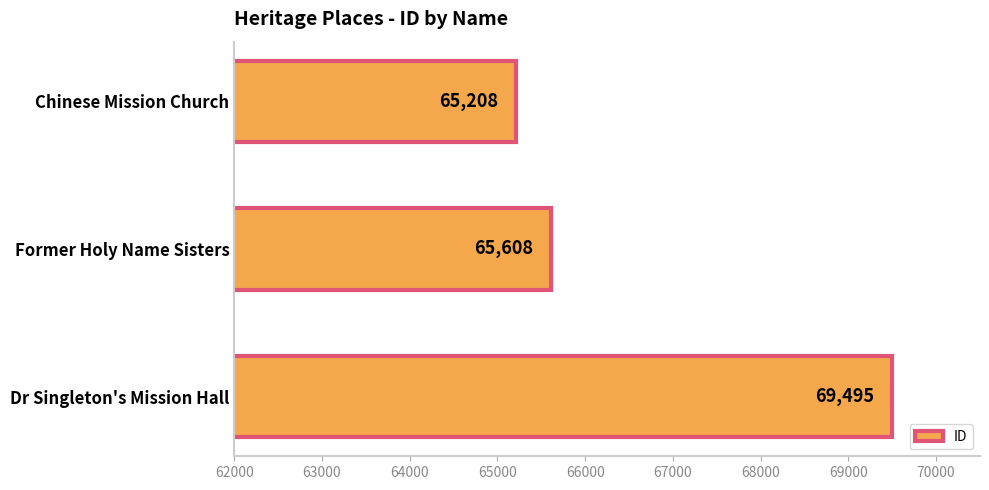

List the labels in order of value, smallest first.

Chinese Mission Church, Former Holy Name Sisters, Dr Singleton's Mission Hall